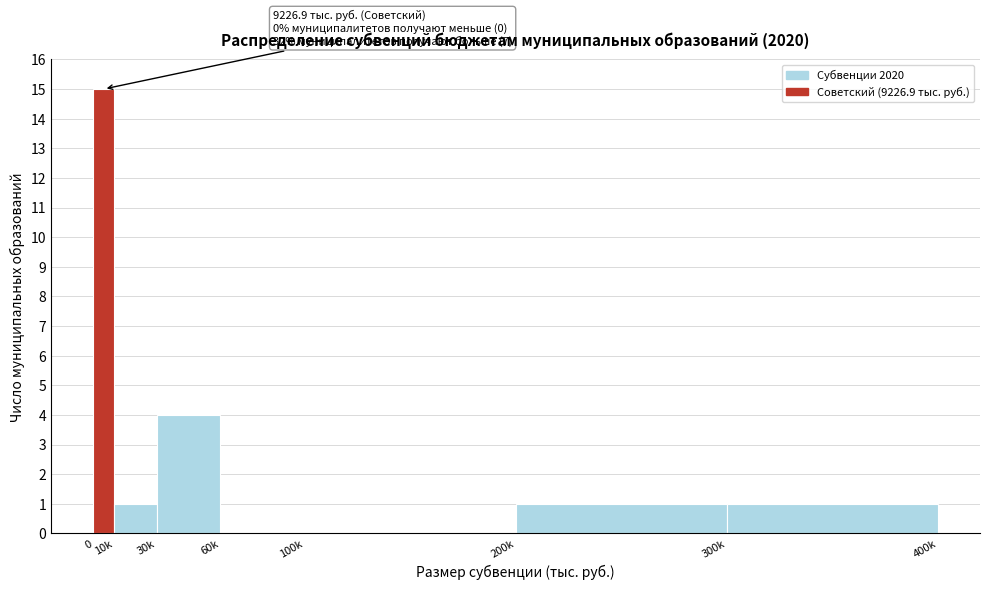

Reading right to left, transcribe all the data shown in this chart.

300k=1	200k=1	100k=0	60k=0	30k=4	10k=1	0=15